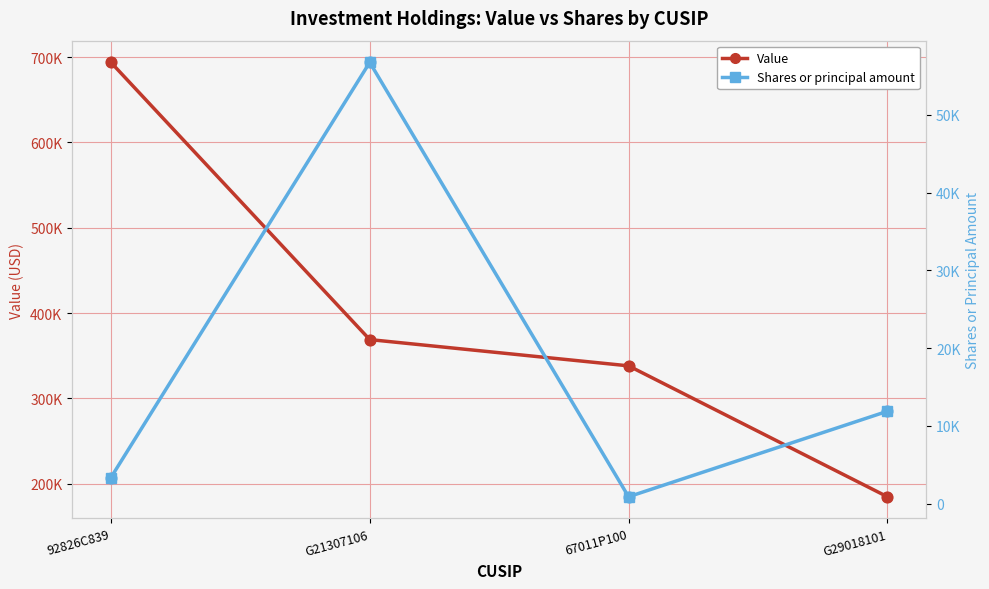

Is the value of Value at G29018101 greater than the value of Shares or principal amount at G21307106?

Yes